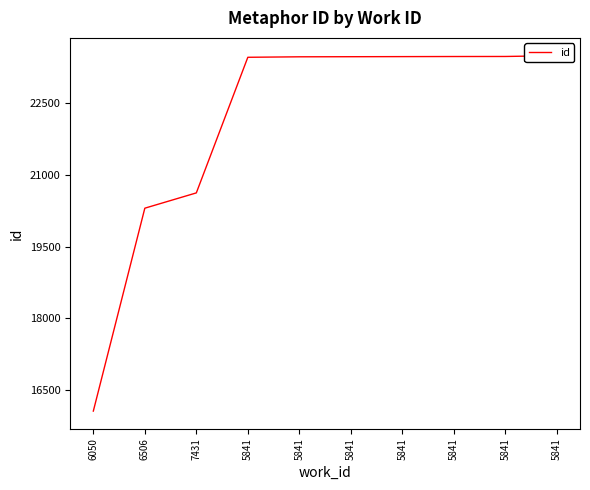

Does the chart have visible grid lines?

No